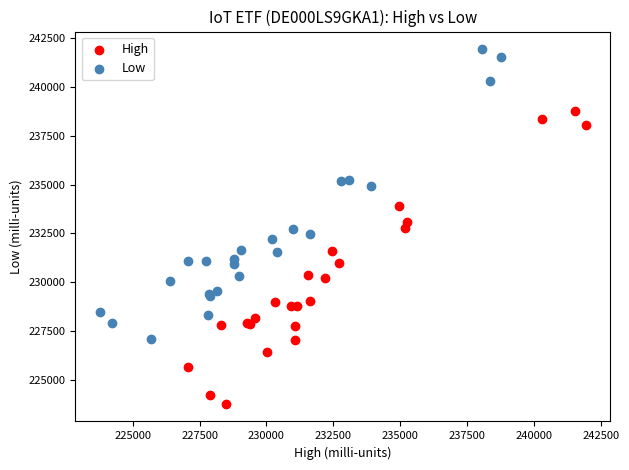

Which series contains the highest Y value?

Low